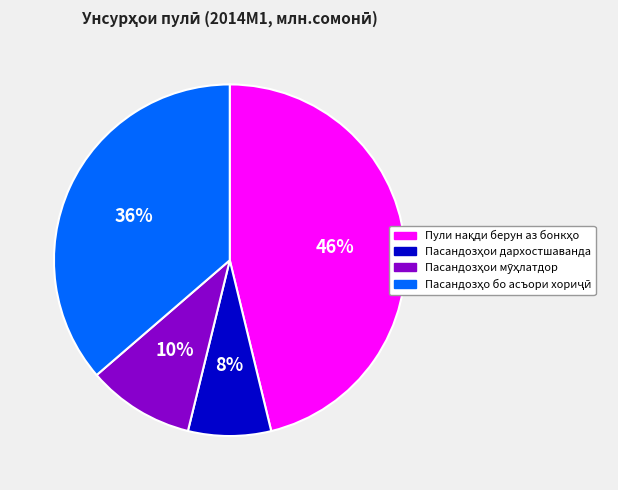

To the nearest percent, what is the average slice percentage?

25%